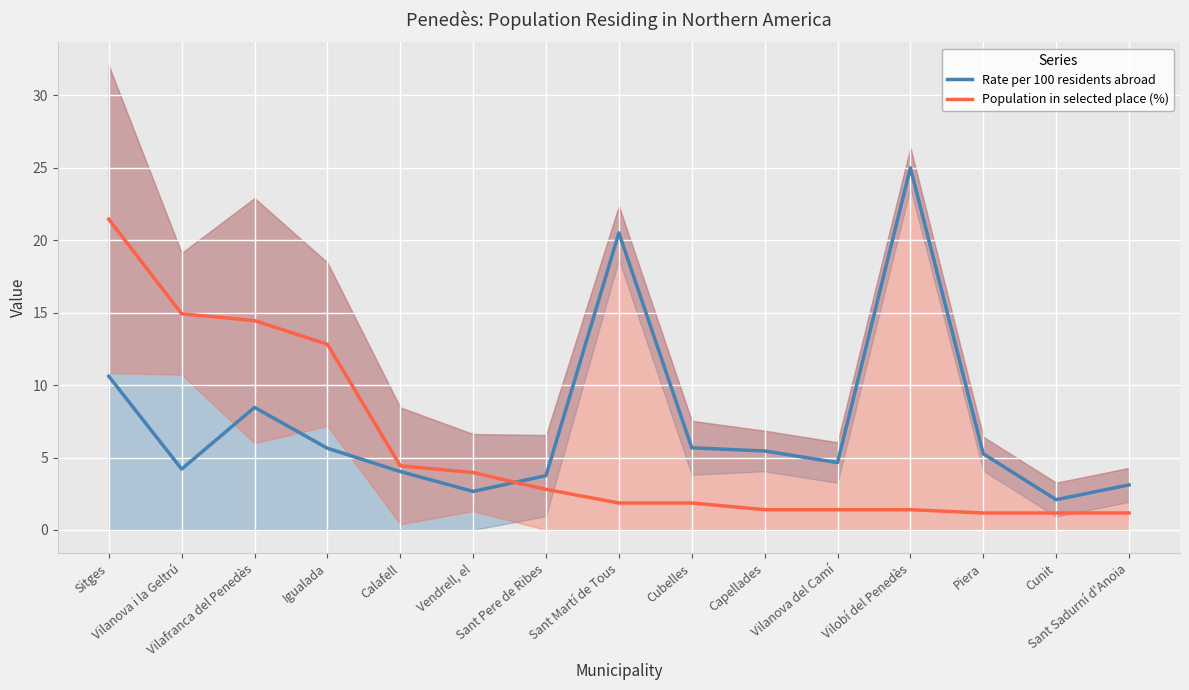

What is the label of the 3rd point from the left?

Vilafranca del Penedès